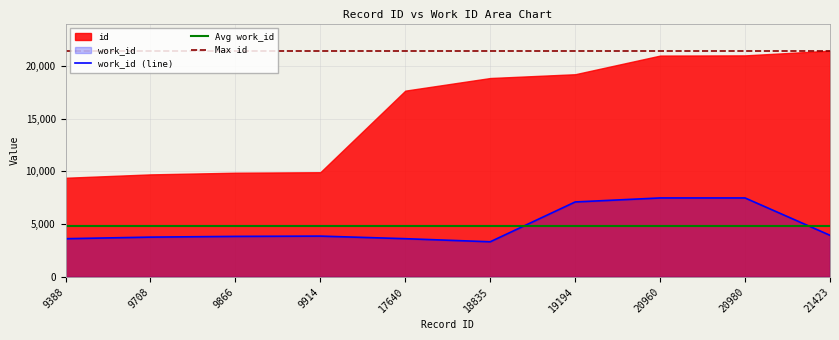

Reading left to right, what are all the values shown in this chart?

3615	3766	3834	3862	3617	3326	7097	7476	7476	3938